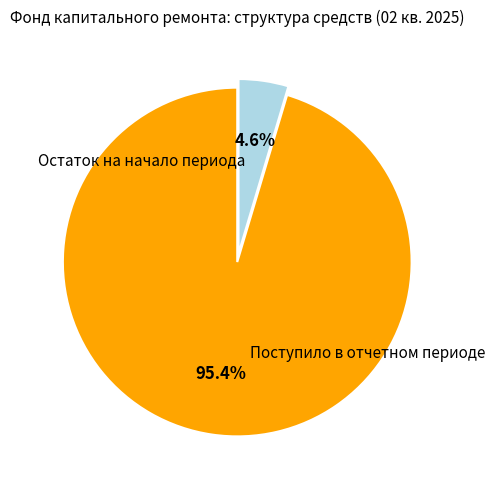

Is there any slice that represents more than half of the pie?

Yes